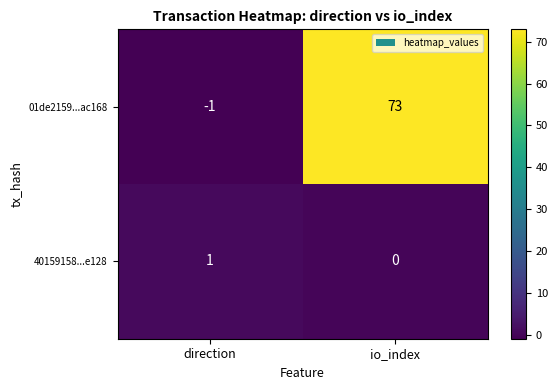

List the series in order of their overall mean, highest first.

01de2159...ac168, 40159158...e128